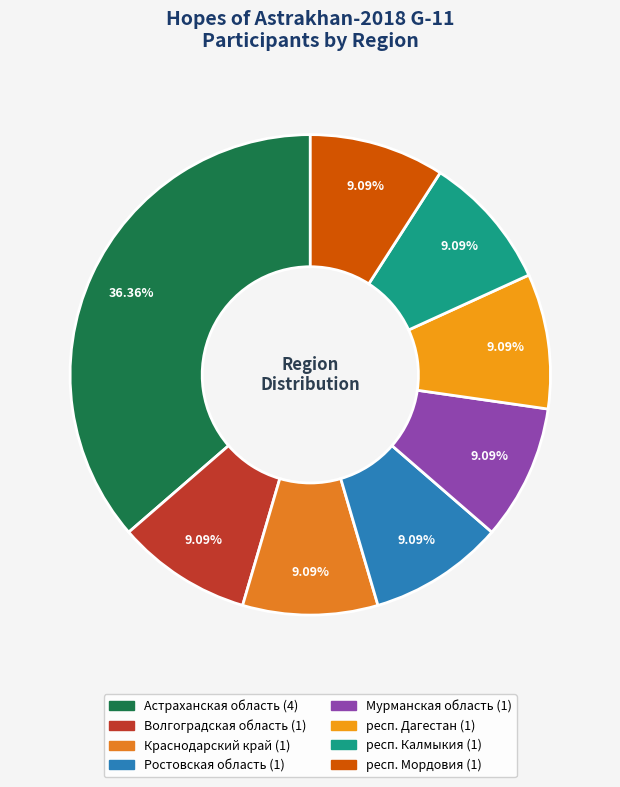

What percentage is NOT represented by Волгоградская область?

90.9%